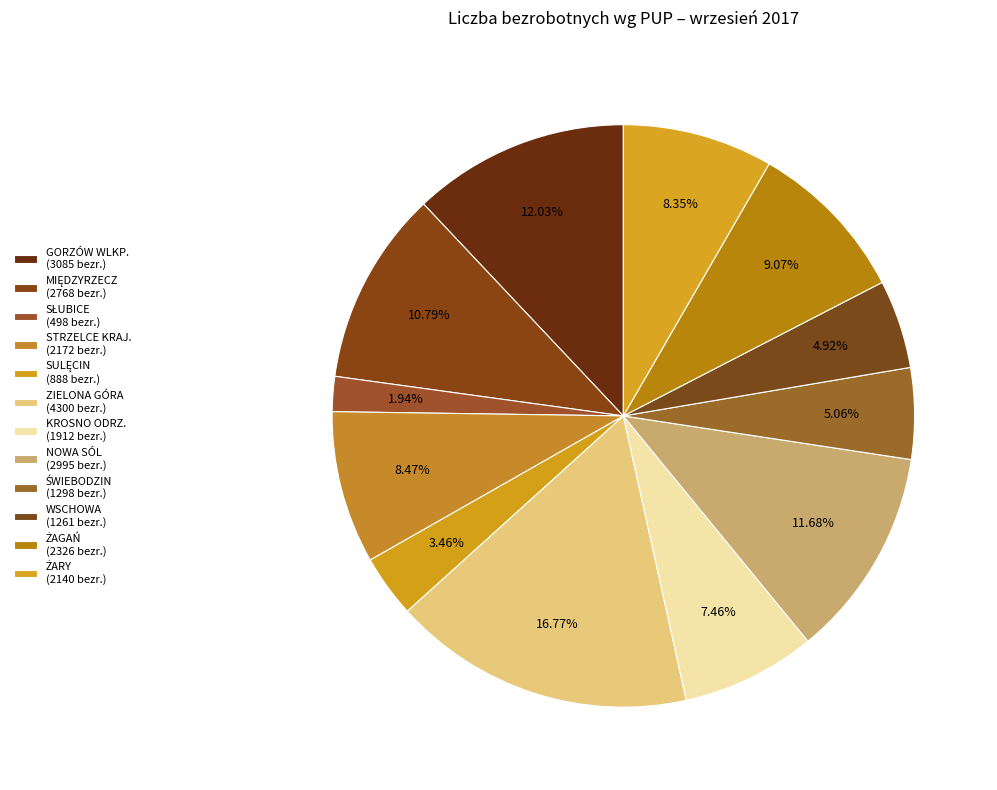

True or false: SULĘCIN accounts for 10% of the total.

False